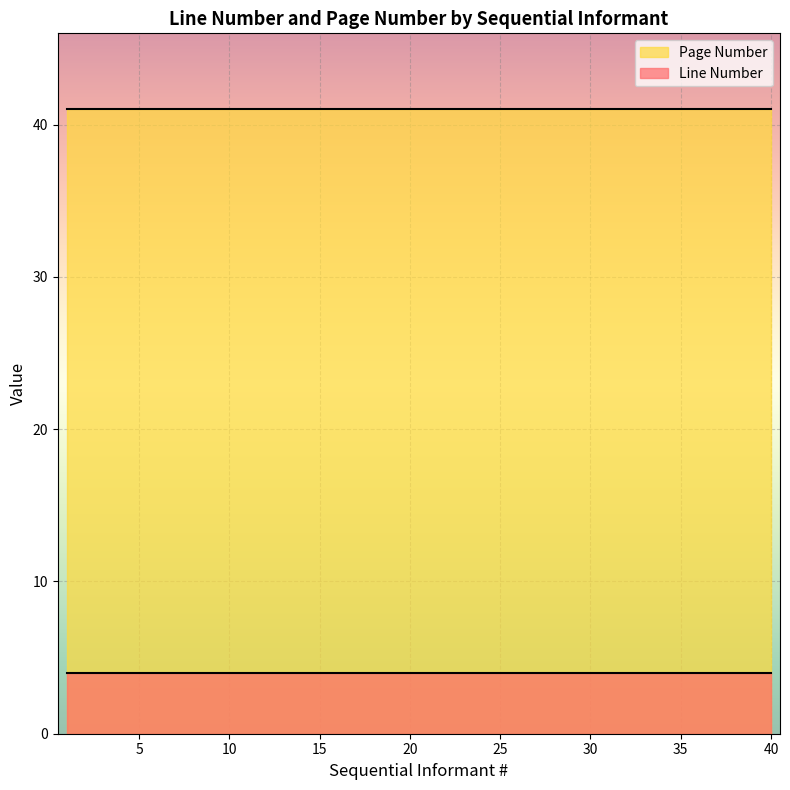

Is the value of Line Number at 33 greater than the value of Page Number at 22?

No